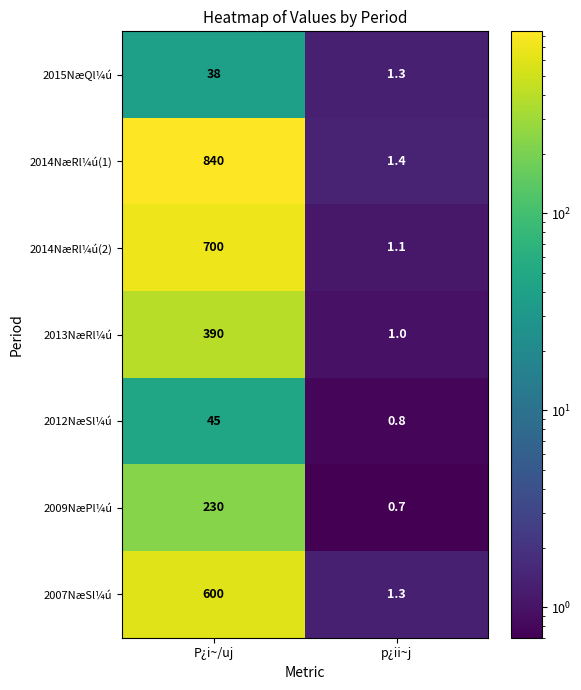

Reading left to right, transcribe all the data shown in this chart.

2015NæQl¼ú: 38.0	1.3
2014NæRl¼ú(1): 840.0	1.4
2014NæRl¼ú(2): 700.0	1.1
2013NæRl¼ú: 390.0	1.0
2012NæSl¼ú: 45.0	0.8
2009NæPl¼ú: 230.0	0.7
2007NæSl¼ú: 600.0	1.3